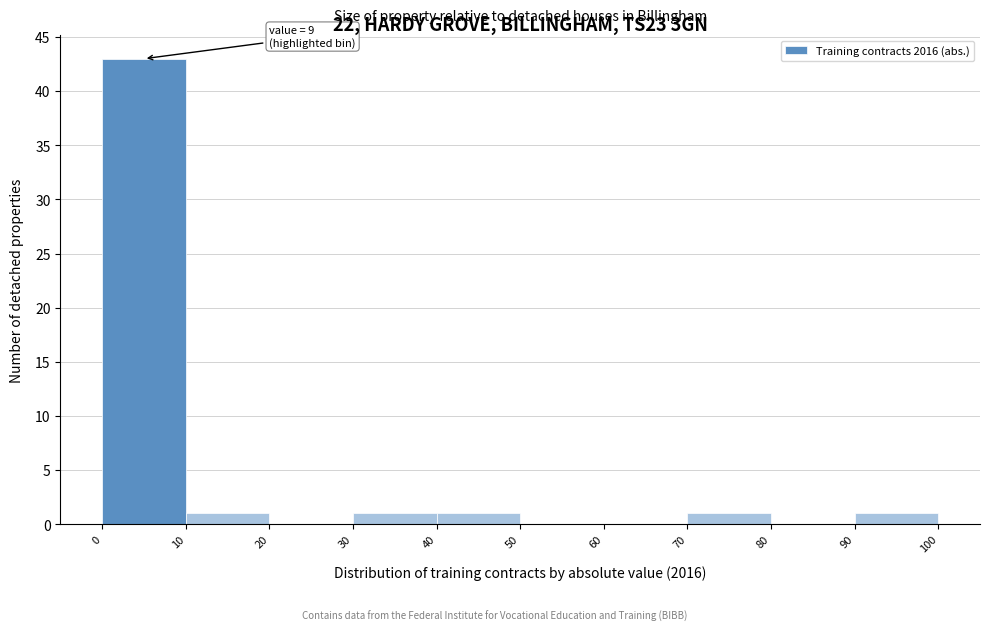

Over which range of the x-axis is the bar tallest?

0 to 10